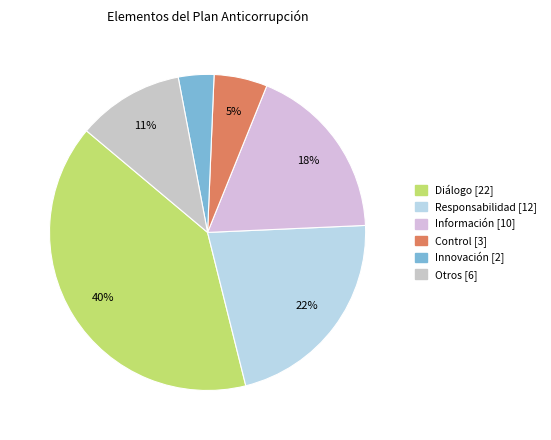

What percentage is the Control slice, to the nearest percent?

5%